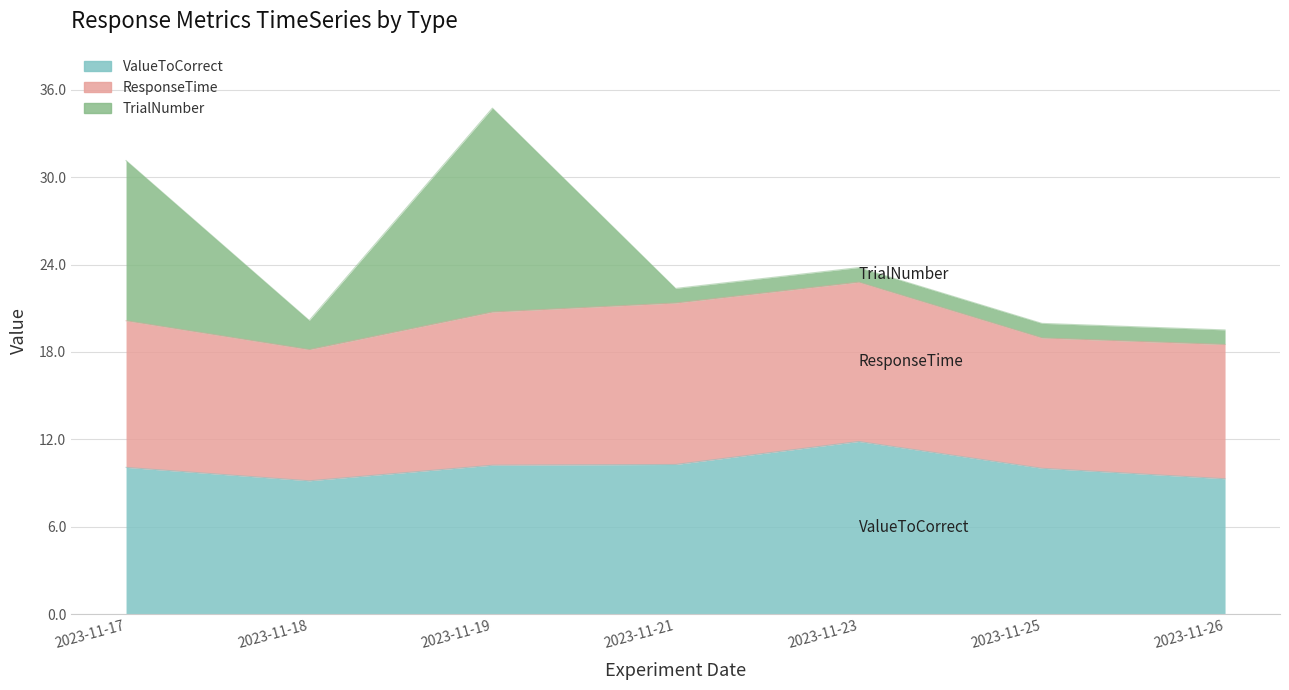

What is the total value across all series at 2023-11-25?

20.0